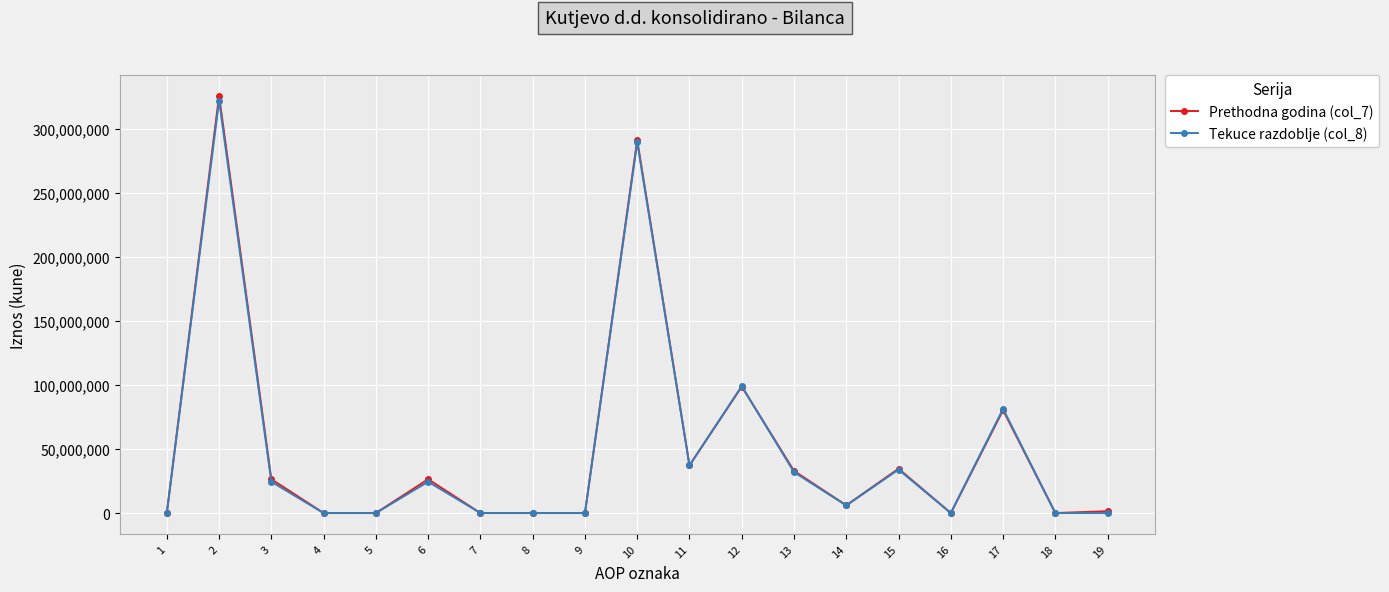

True or false: Prethodna godina (col_7) has more than 0 points higher than both neighbors.

True